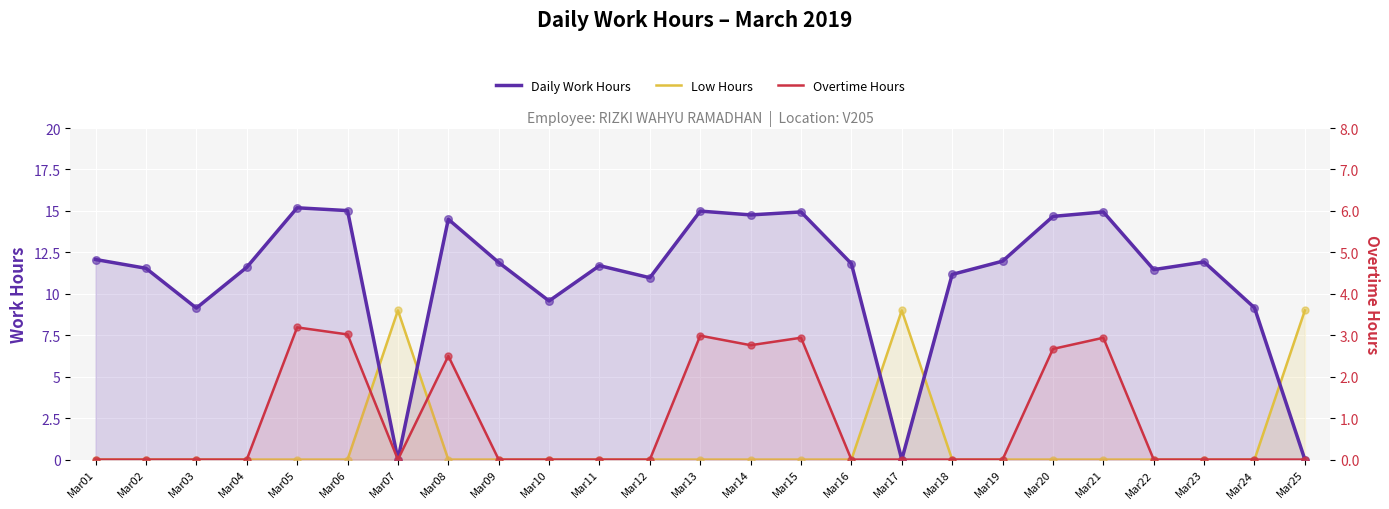

Is the value of Overtime Hours at Mar03 greater than the value of Low Hours at Mar02?

No